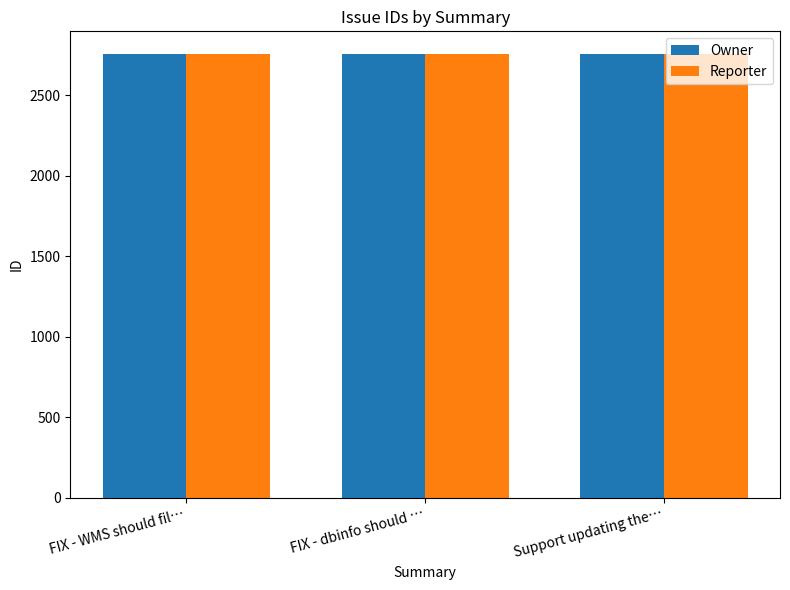

What is the minimum value for Owner?

2757